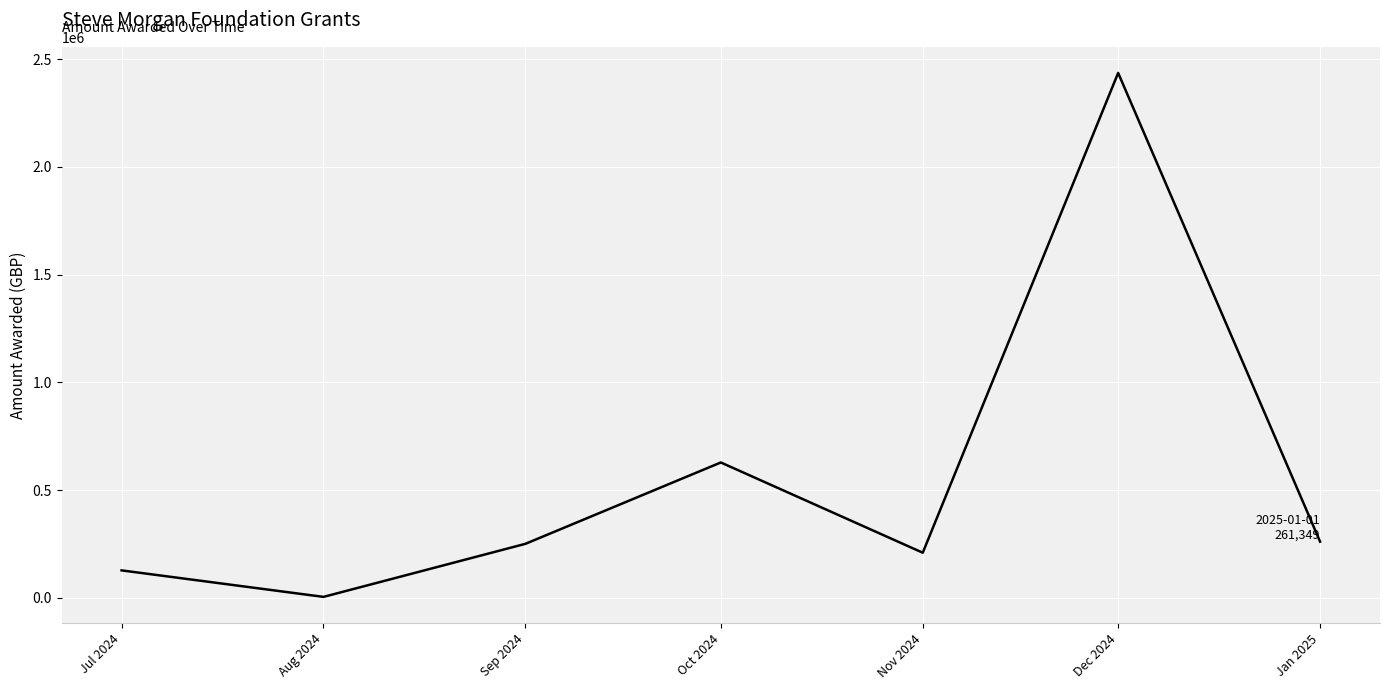

Which has a higher value, Jul 2024 or Aug 2024?

Jul 2024